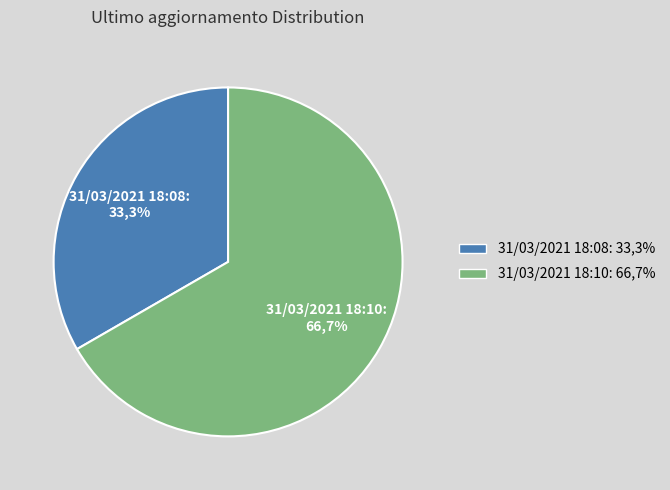

Do 31/03/2021 18:08 and 31/03/2021 18:10 together represent more than half of the pie?

Yes